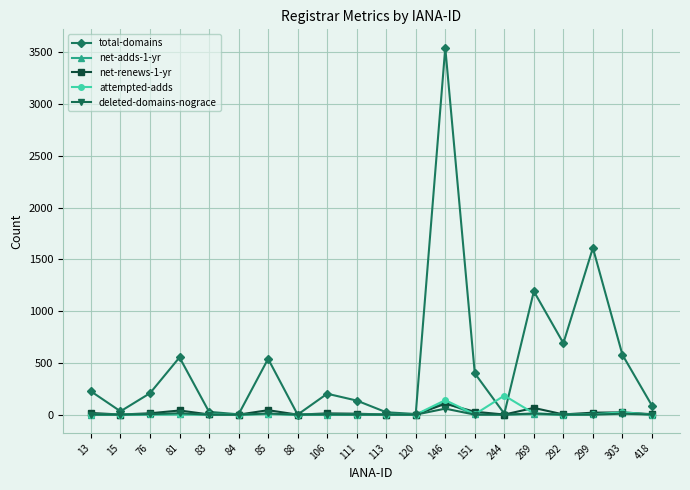

What is the greatest value displayed?

3544